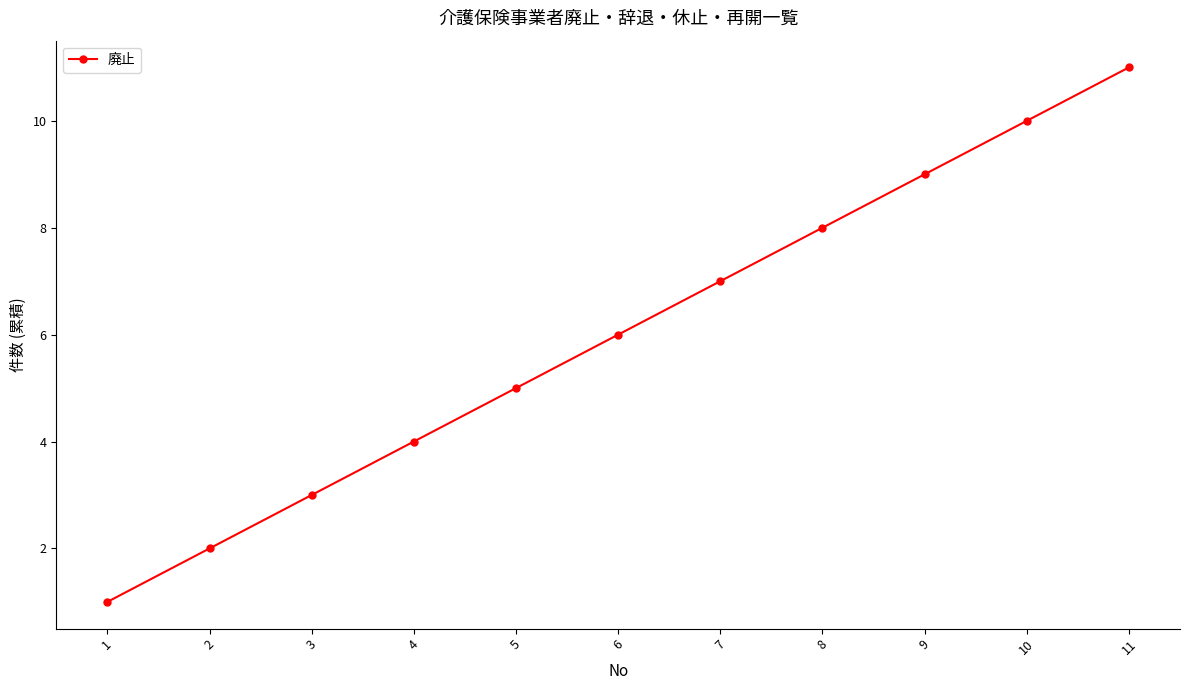

Rank the categories by value from highest to lowest.

11, 10, 9, 8, 7, 6, 5, 4, 3, 2, 1